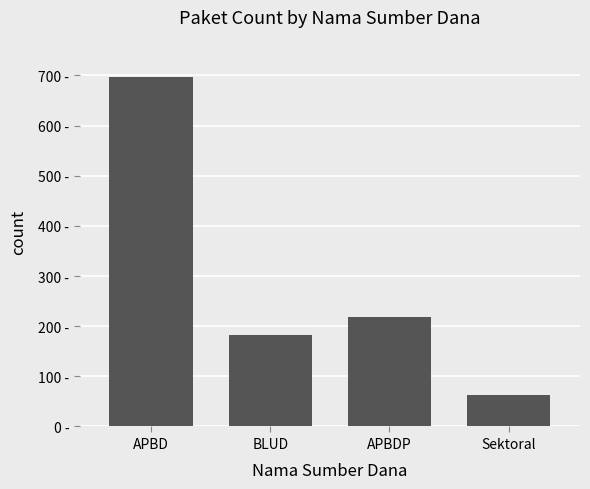

Does the chart contain any negative values?

No